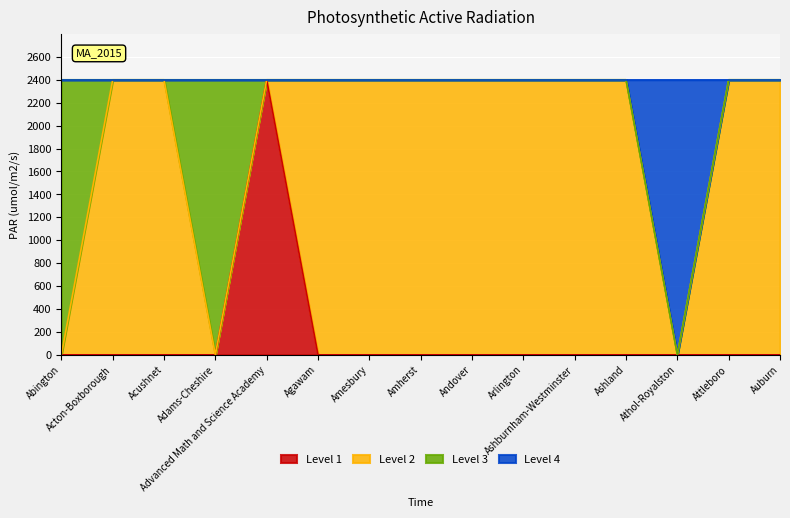

What are all the series names shown in the legend?

Level 1, Level 2, Level 3, Level 4